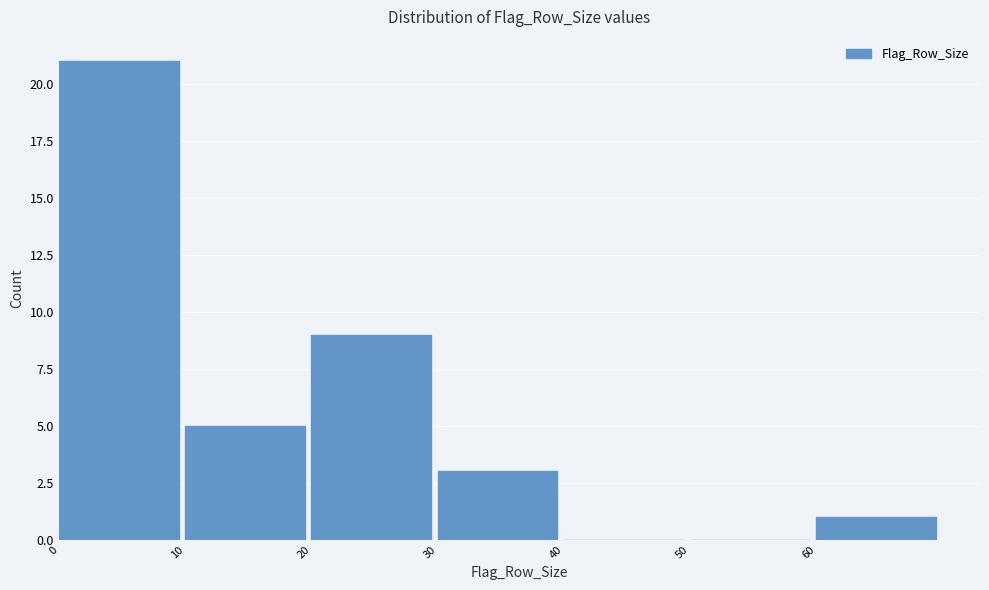

What is the height of the bar covering 30 to 40 on the x-axis? The values are not printed on the chart, so give them approximately, as read against the axis.

3